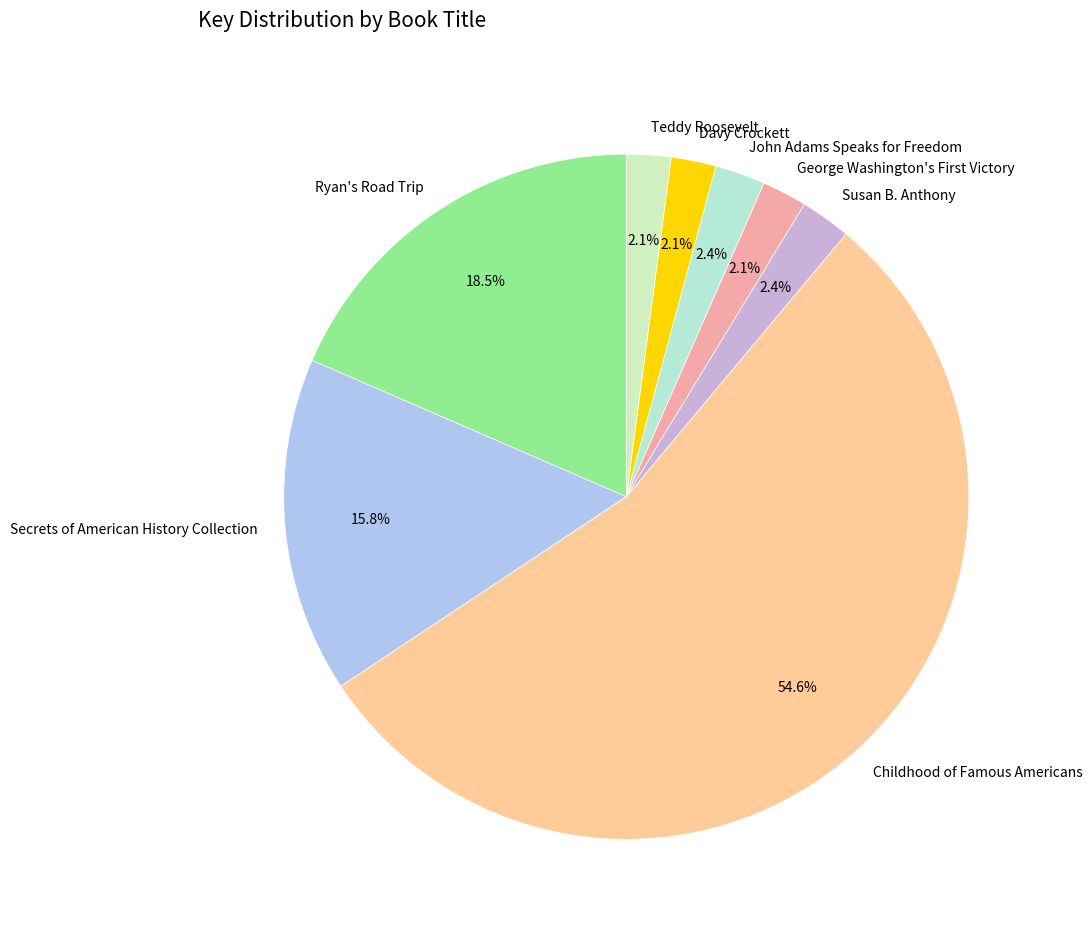

Which category accounts for the majority?

Childhood of Famous Americans